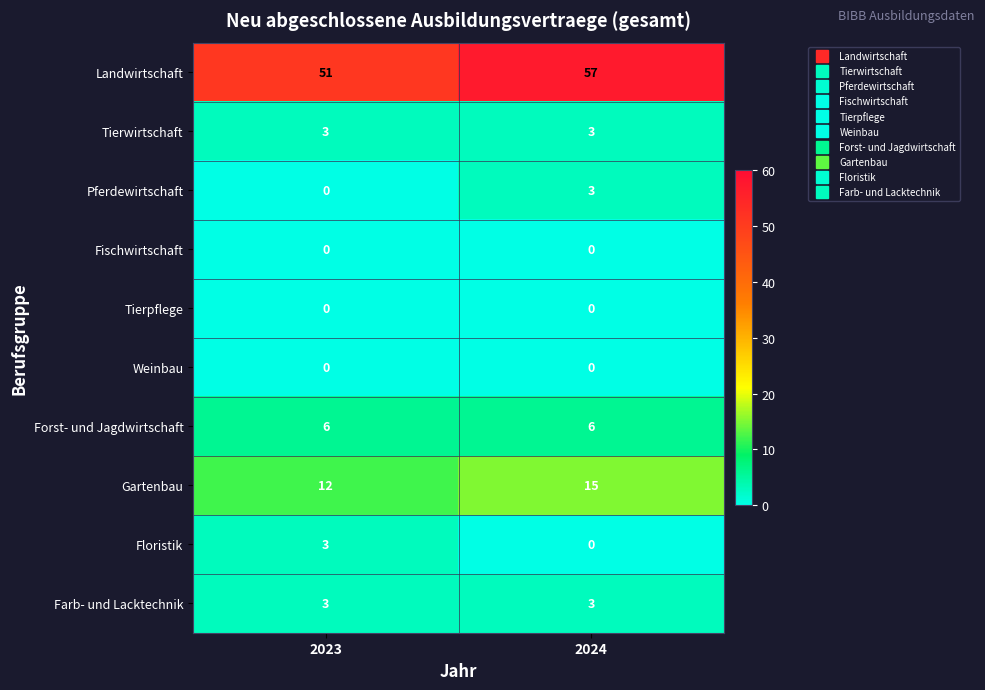

What is the average value of the Gartenbau series?

14